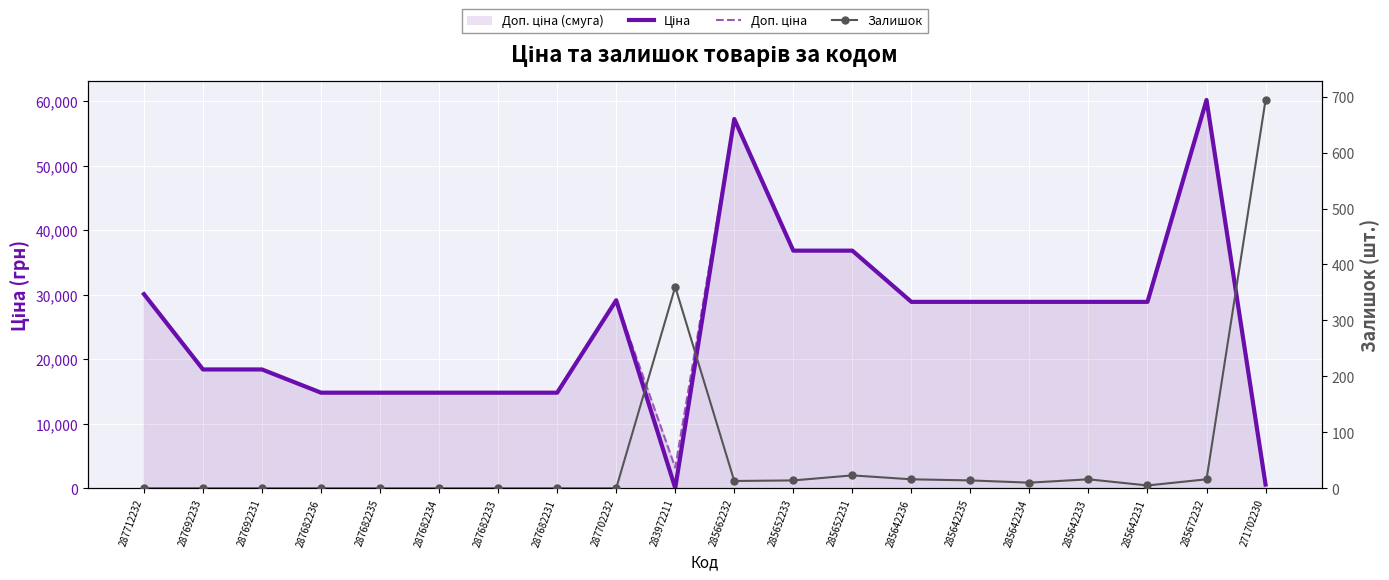

Which series has the largest range (max minus min)?

Ціна